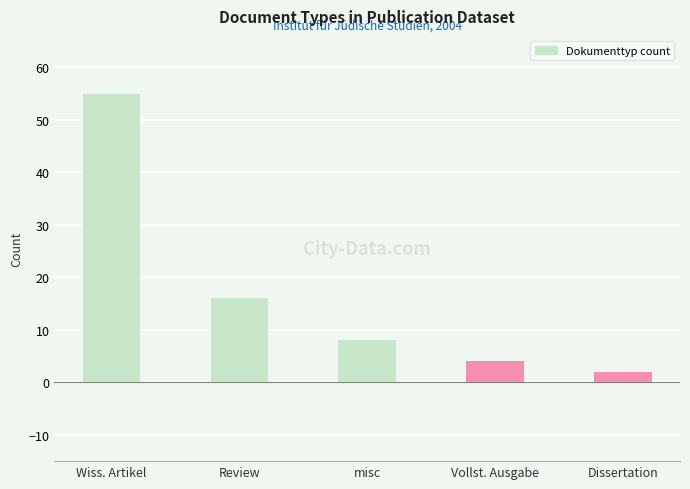

Reading left to right, extract all data points from this chart.

55	16	8	4	2